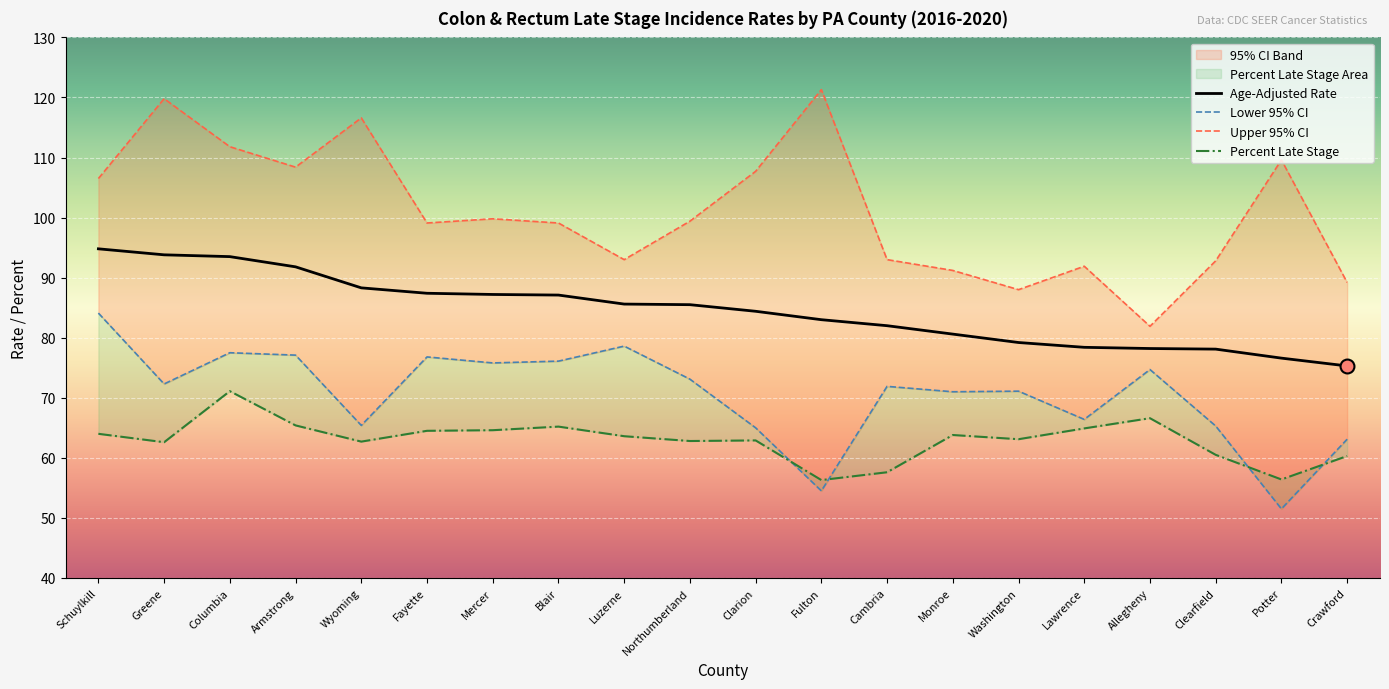

What are all the series names shown in the legend?

Age-Adjusted Rate, Lower 95% CI, Upper 95% CI, Percent Late Stage